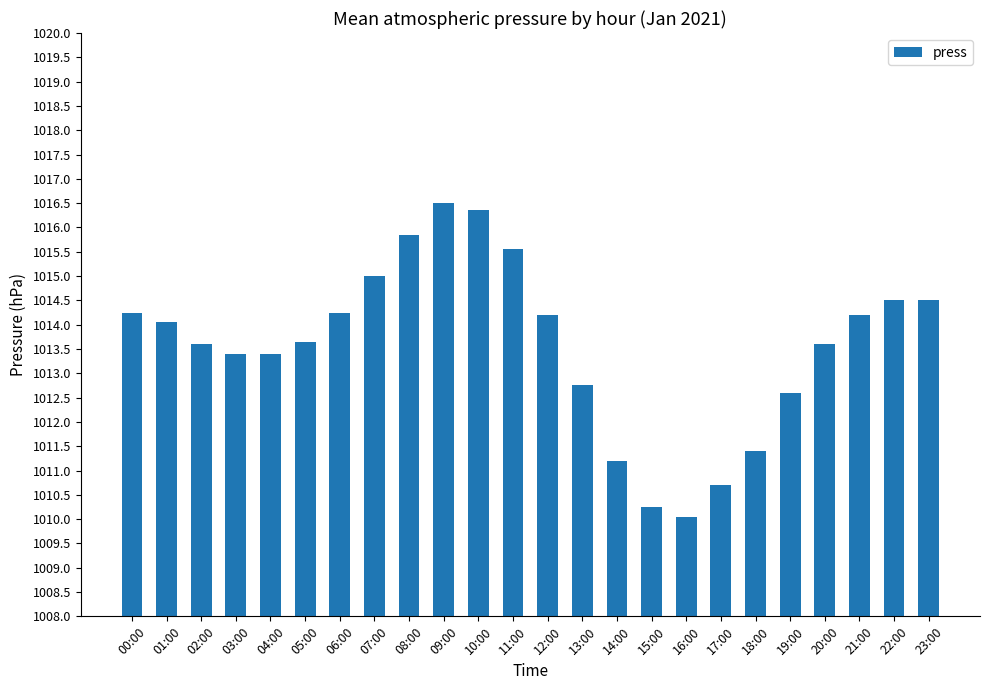

What is the label of the 23rd bar from the left?

22:00